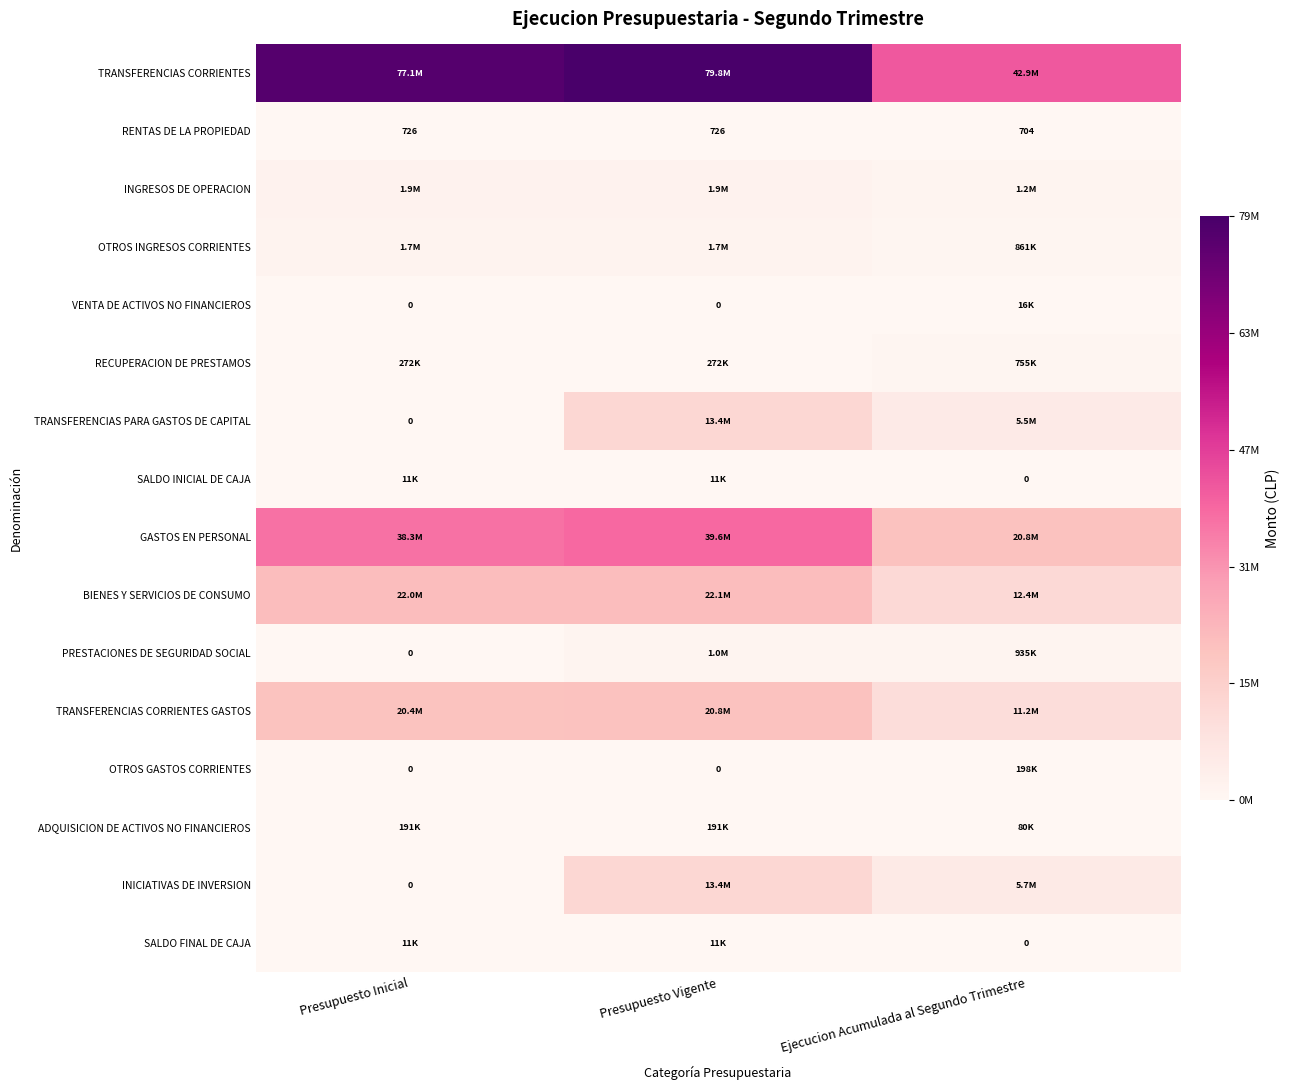

Which has a higher value, Presupuesto Vigente or Ejecucion Acumulada al Segundo Trimestre?

Presupuesto Vigente